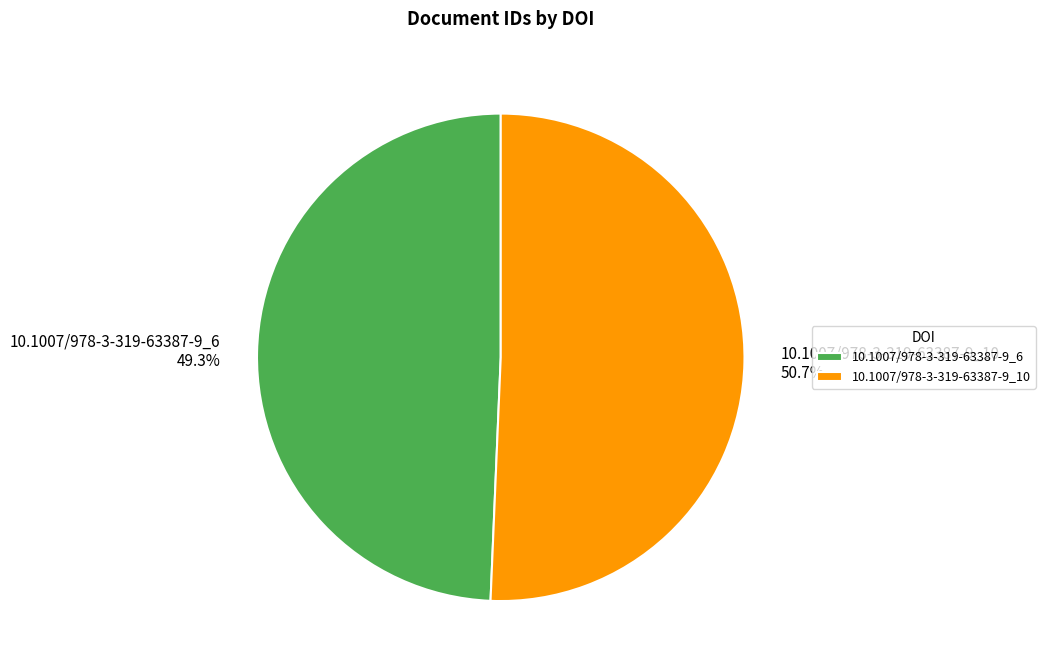

To the nearest percent, what is the difference between the 10.1007/978-3-319-63387-9_10 and 10.1007/978-3-319-63387-9_6 slice percentages?

1%